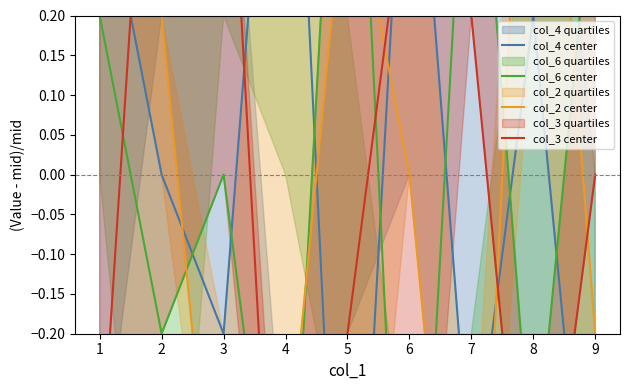

The col_3 center series shows -0.2 at 5. True or false?

True